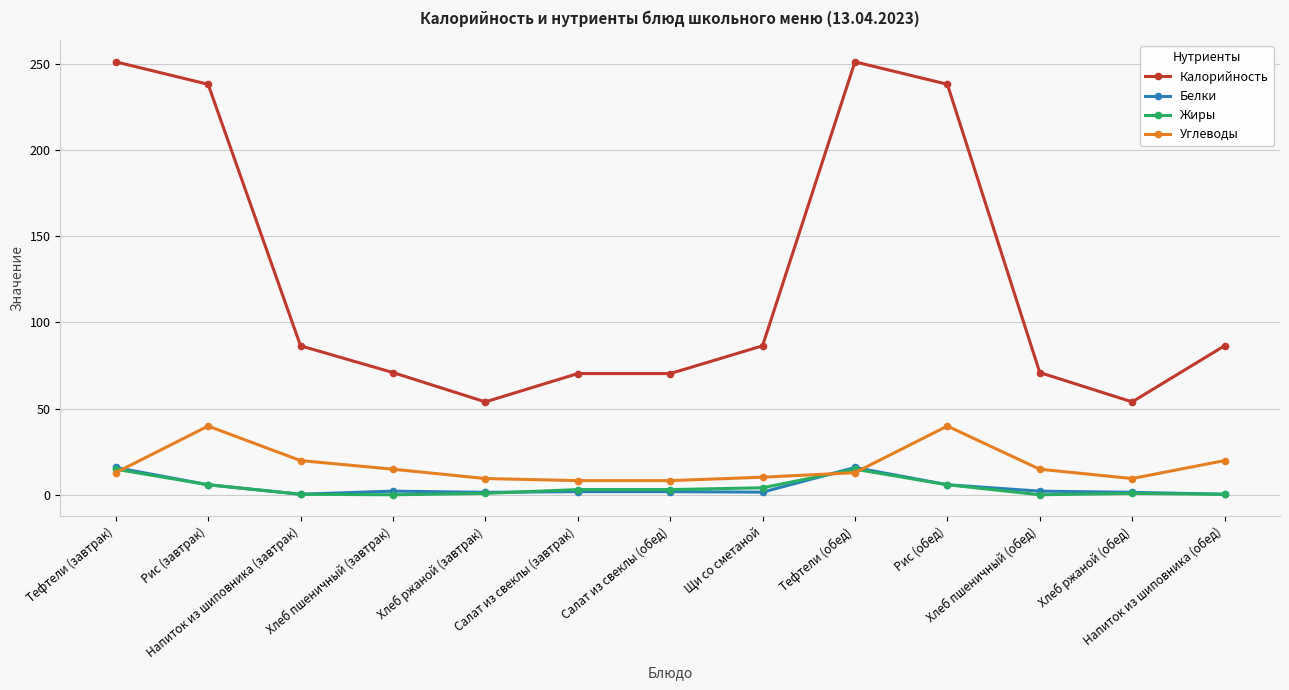

What is the average value of the Калорийность series?

125.3